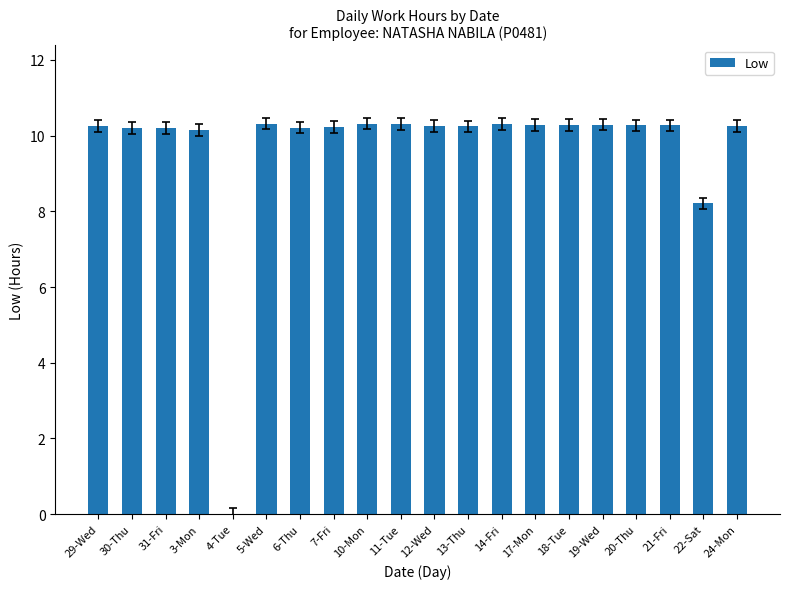

Approximately how many times larger is the value at 21-Fri compared to 7-Fri?

1.0